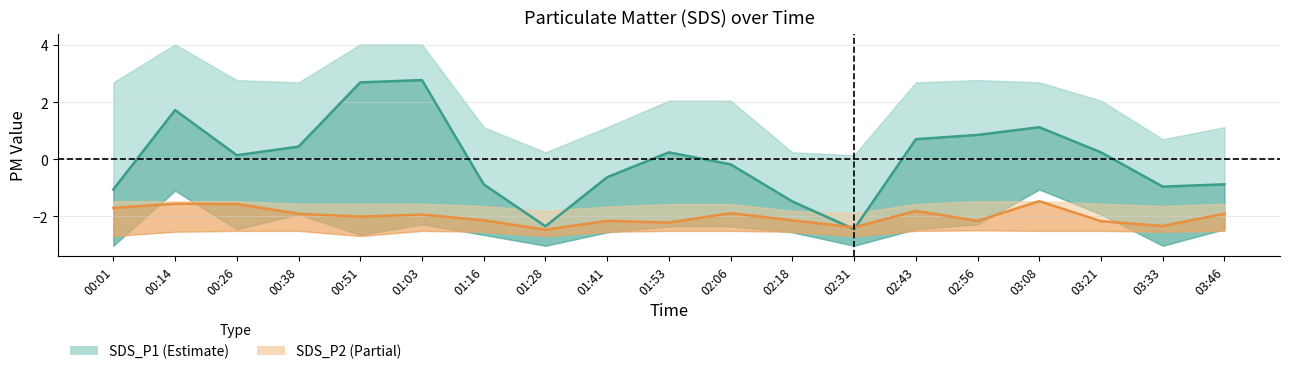

List the labels in order of SDS_P1 value, largest first.

01:03, 00:51, 00:14, 03:08, 02:56, 02:43, 00:38, 01:53, 03:21, 00:26, 02:06, 01:41, 01:16, 03:46, 03:33, 00:01, 02:18, 01:28, 02:31